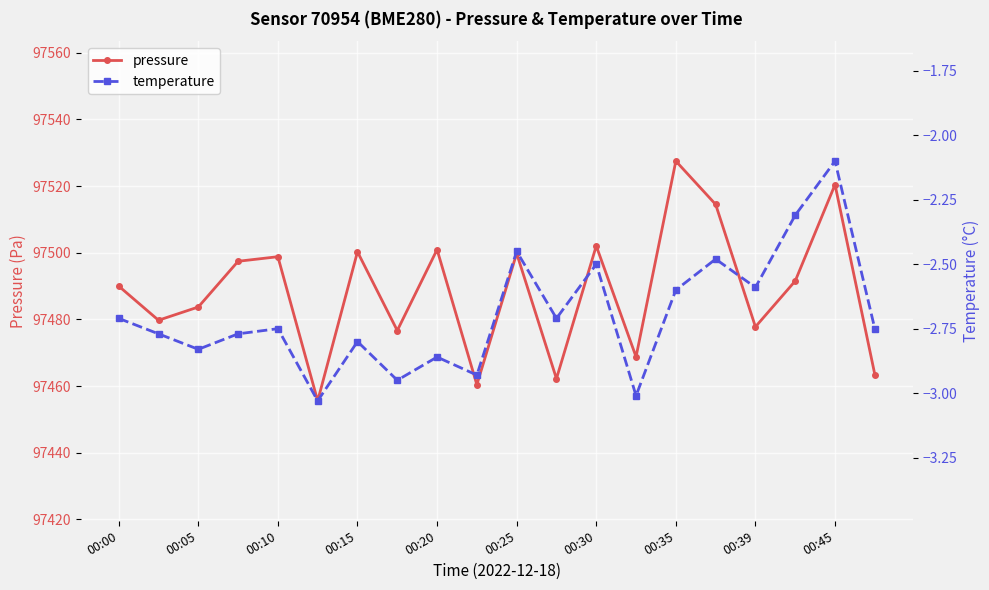

Is it true that pressure equals 97527.5 at 00:35?

True